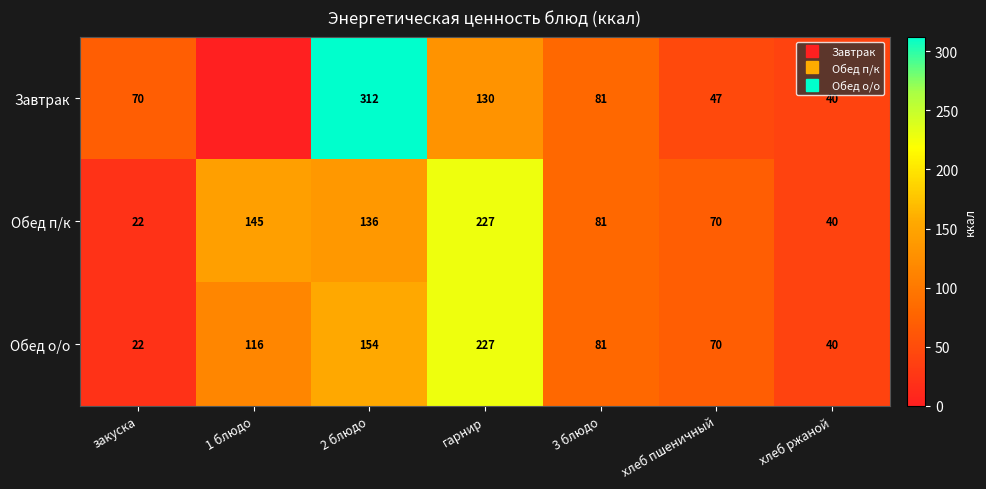

Rank the series by their average value, from highest to lowest.

Обед п/к, Обед о/о, Завтрак